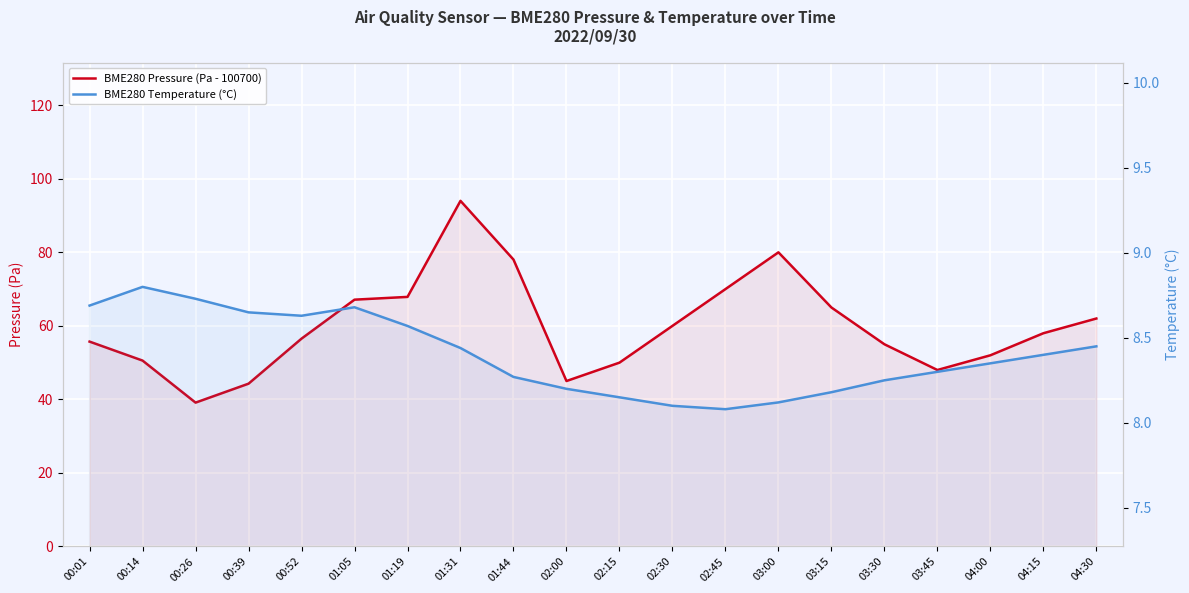

At which category does the chart reach its minimum across all series?

02:45